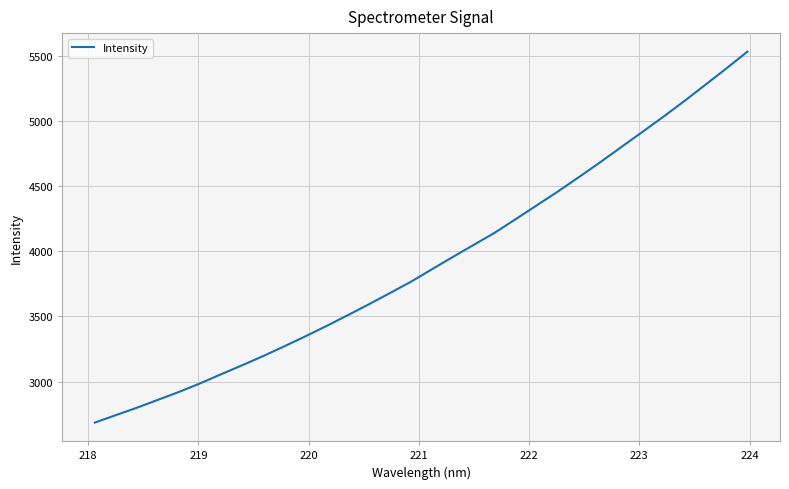

What is the maximum value shown in the chart?

5533.1